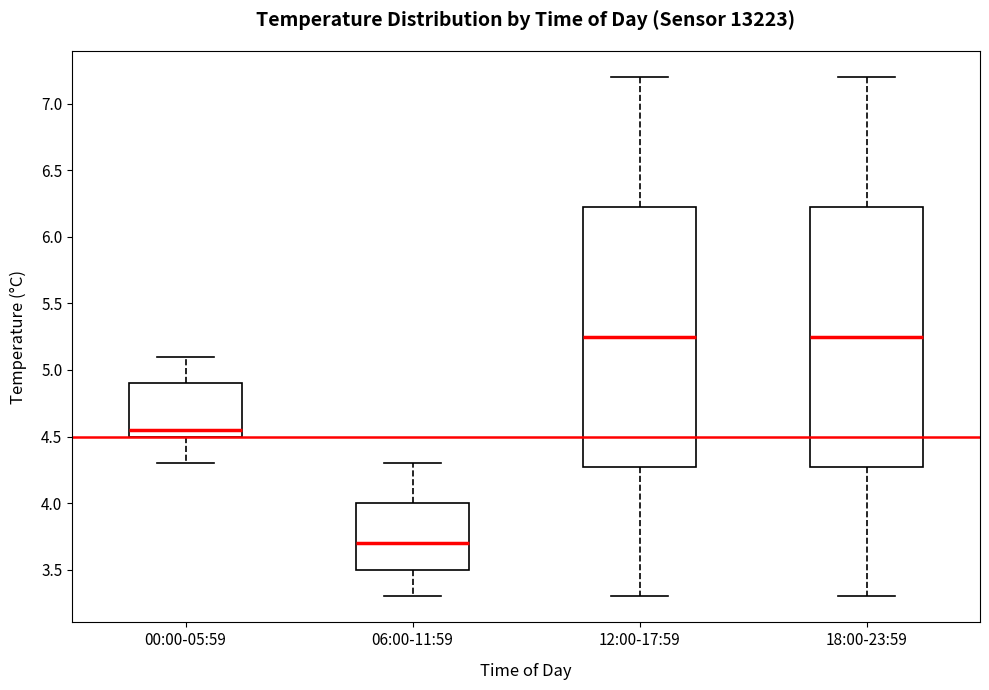

Reading left to right, transcribe this box plot: for each box, give where its median line is, the range the box spans, and where its two whiskers end, as read against the y-axis. The values are not printed on the chart, so give them approximately, as read against the axis.

00:00-05:59: median 4.55, box 4.50 to 4.90, whiskers 4.30 to 5.10
06:00-11:59: median 3.70, box 3.50 to 4.00, whiskers 3.30 to 4.30
12:00-17:59: median 5.25, box 4.30 to 6.25, whiskers 3.30 to 7.20
18:00-23:59: median 5.25, box 4.30 to 6.25, whiskers 3.30 to 7.20